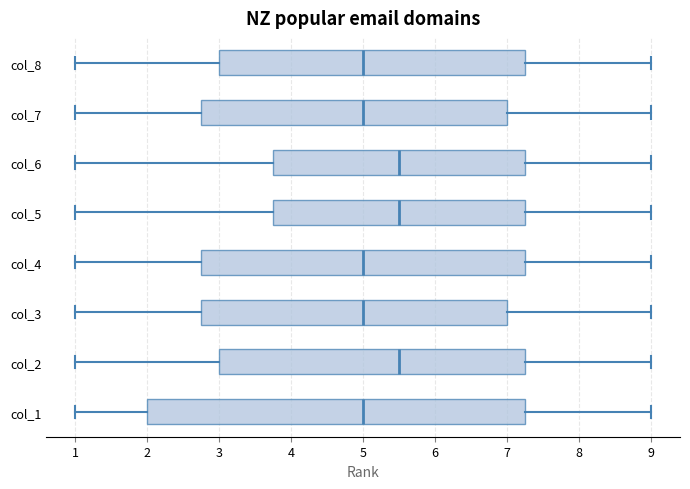

Comparing the boxes themselves (not the whiskers), which one is the widest?

col_1